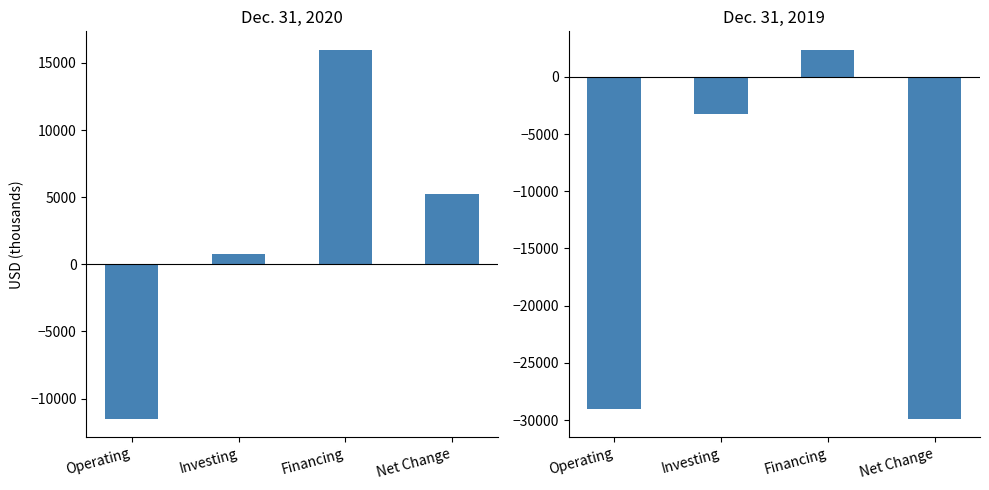

At which label does Dec. 31, 2019 reach its minimum?

Net Change